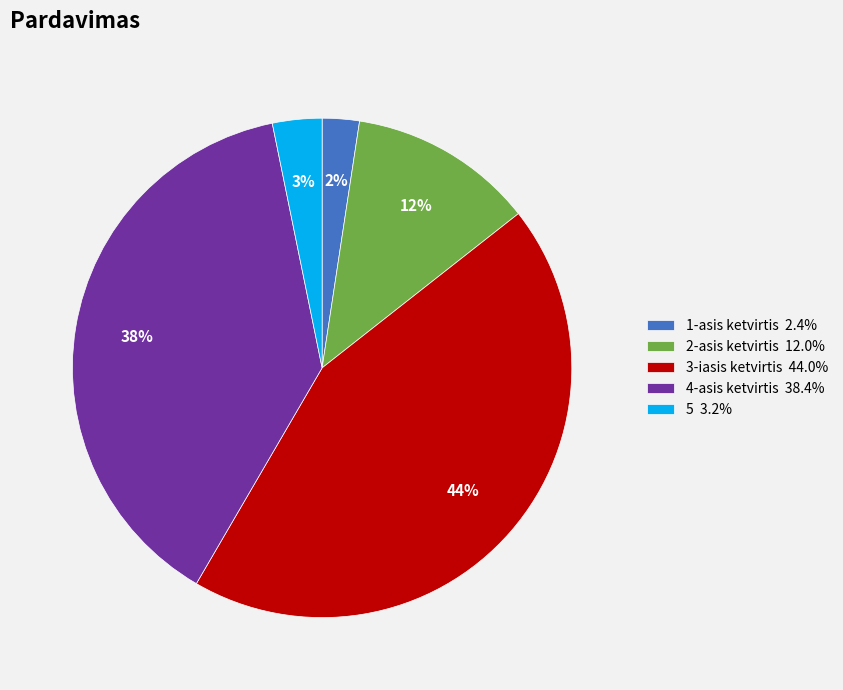

Which slice is the smallest?

1-asis ketvirtis